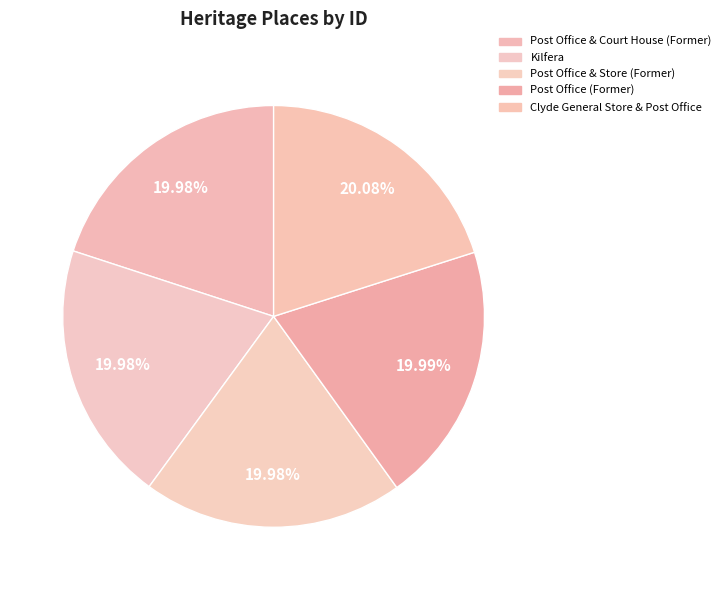

Is there a majority slice in this chart?

No